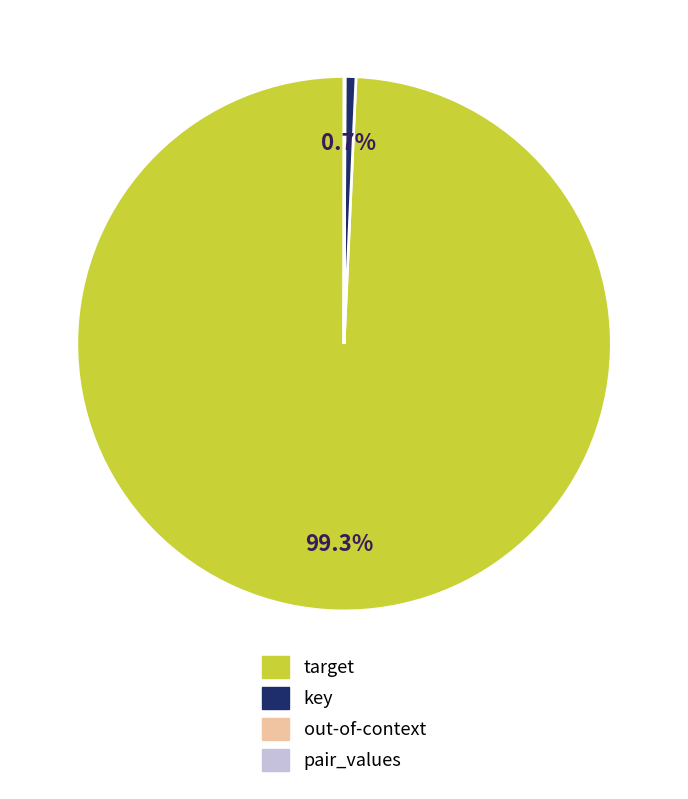

Does target represent more than half of the total?

Yes